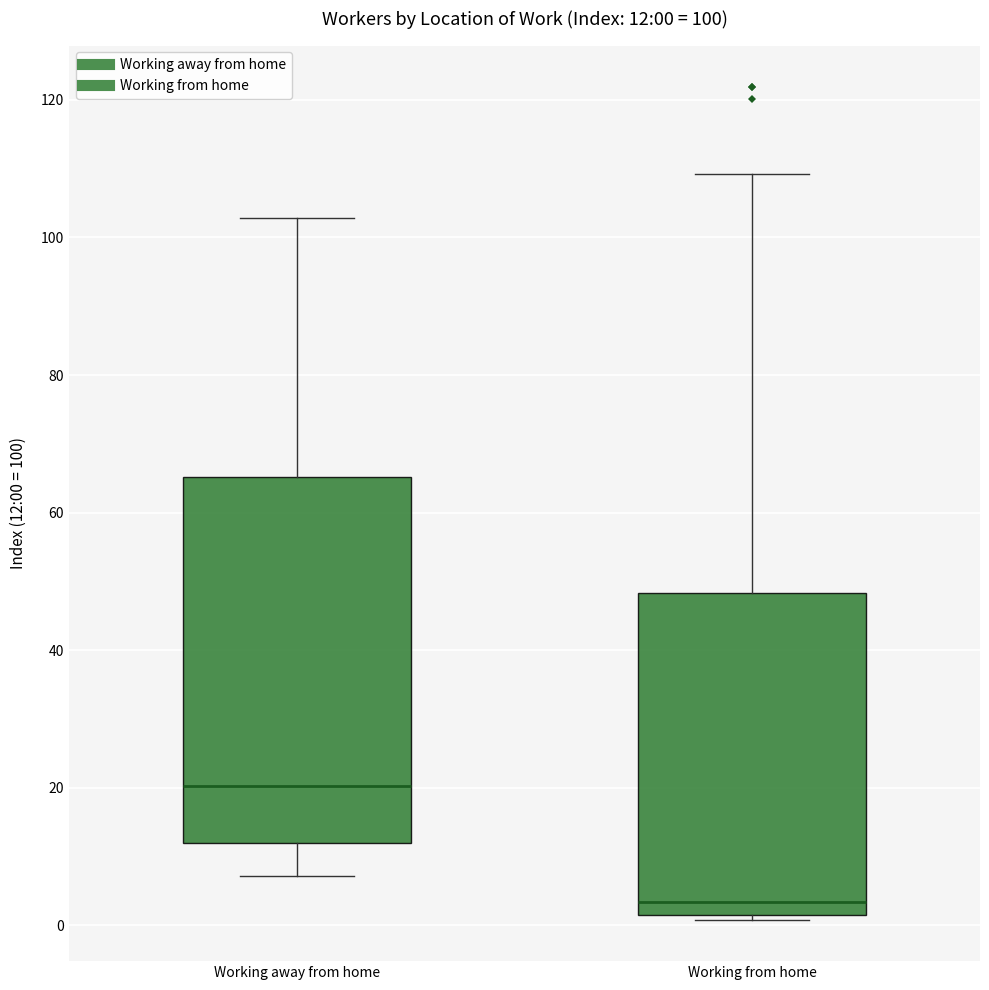

Comparing the boxes themselves (not the whiskers), which one is the tallest?

Working away from home